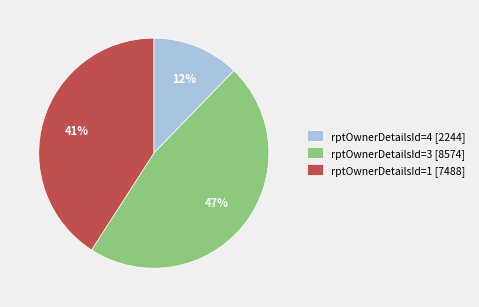

Combined, do rptOwnerDetailsId=3 [8574] and rptOwnerDetailsId=1 [7488] account for over 50%?

Yes